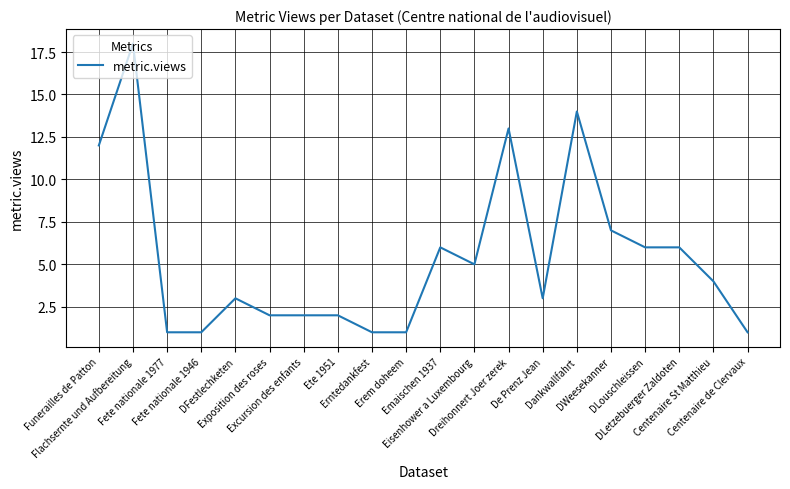

Approximately how many times larger is the value at Centenaire de Clervaux compared to DFestlechketen?

0.3